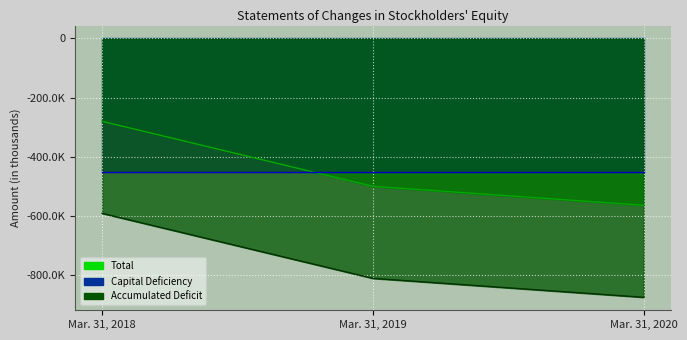

What is the average value of the Accumulated Deficit series?

-758217